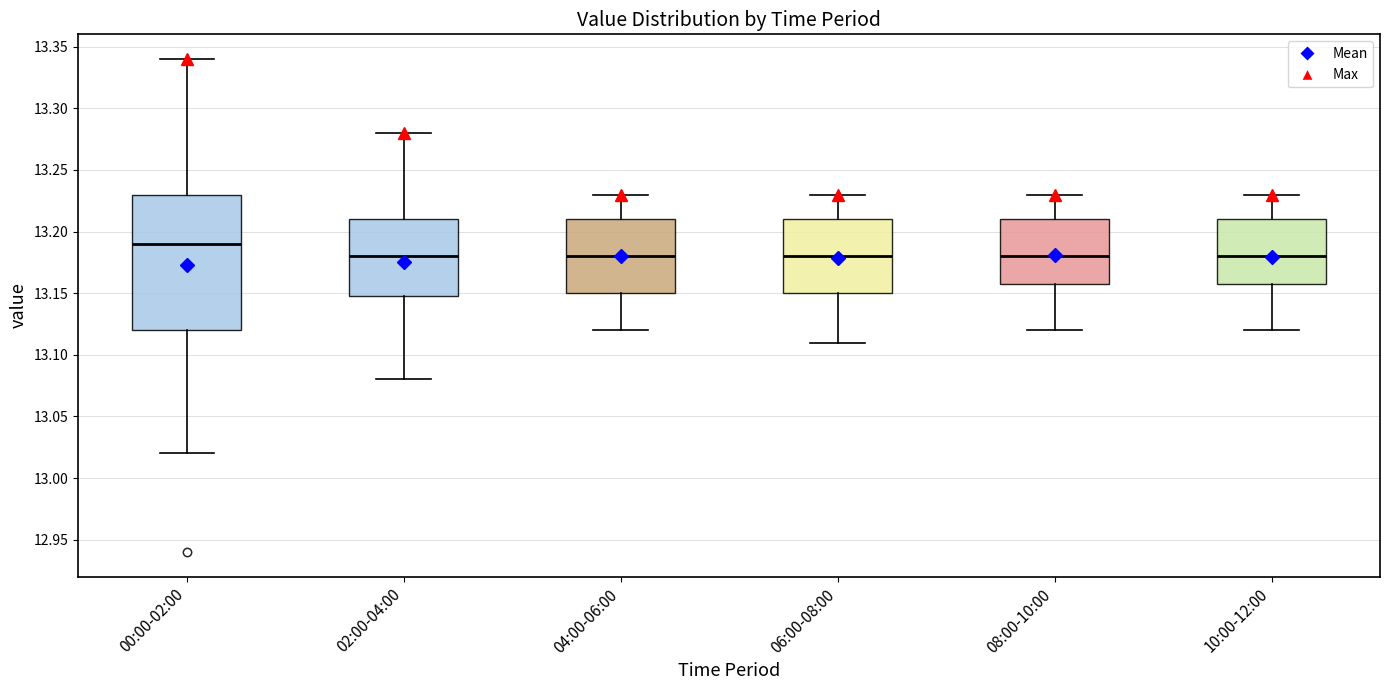

Which box is the tallest, from its lower edge to its upper edge?

00:00-02:00